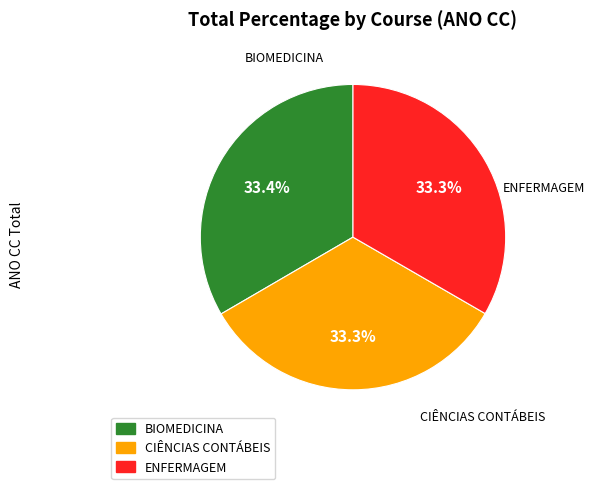

To the nearest percent, what percentage of the pie is ENFERMAGEM?

33%